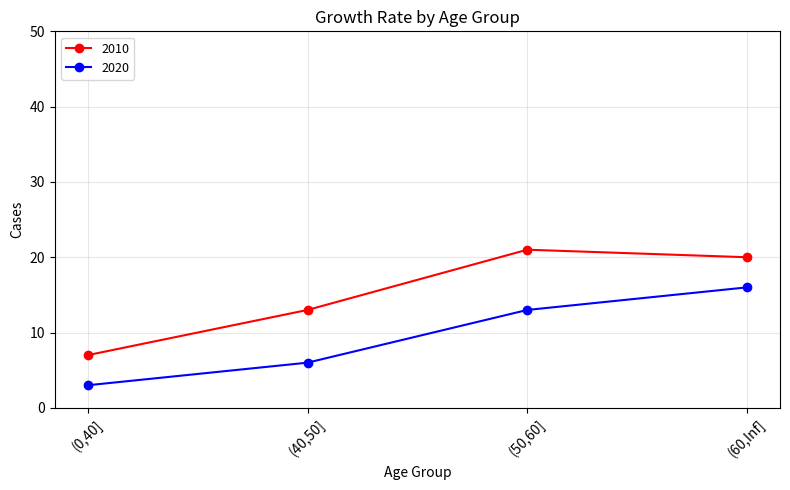

Is the value of 2010 at (60,Inf] greater than the value of 2020 at (50,60]?

Yes